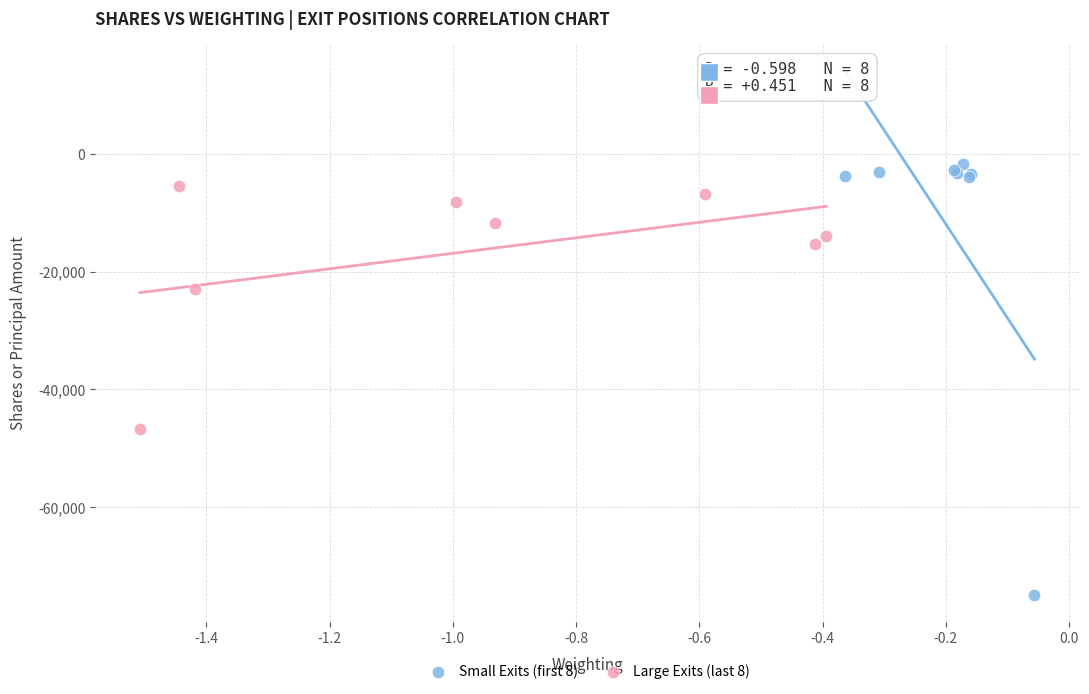

Which series has the widest spread of Y values?

Small Exits (first 8)